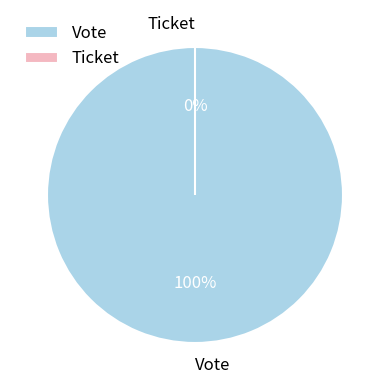

Is it true that Vote is 100% of the pie?

True